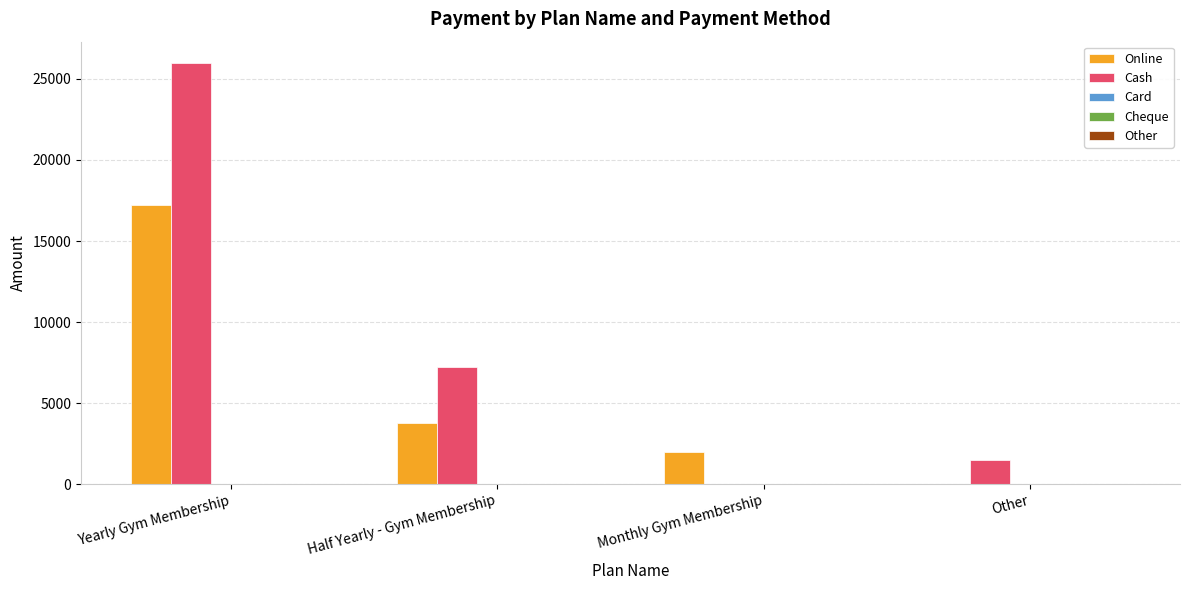

What is the greatest value displayed?

26000